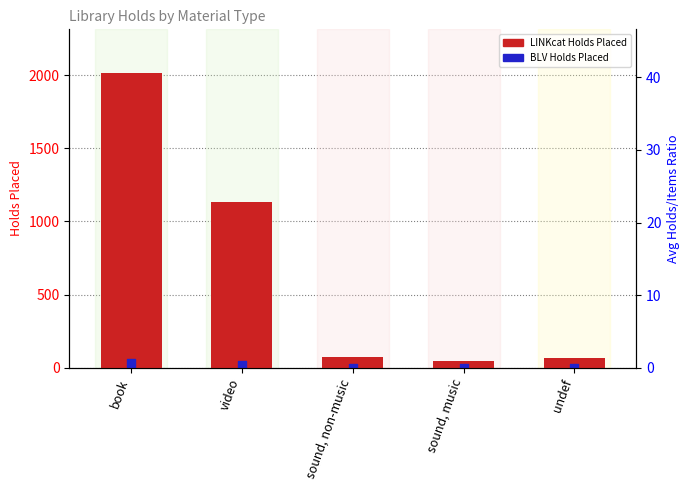

At which category is the sum across all series the highest?

book